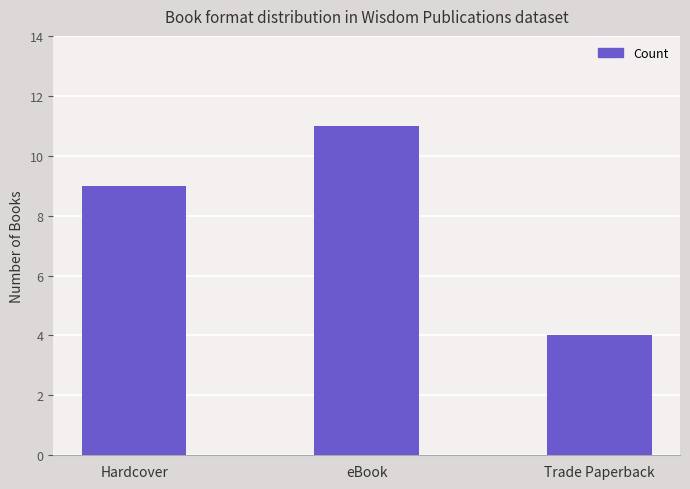

How many bars are there in total?

3